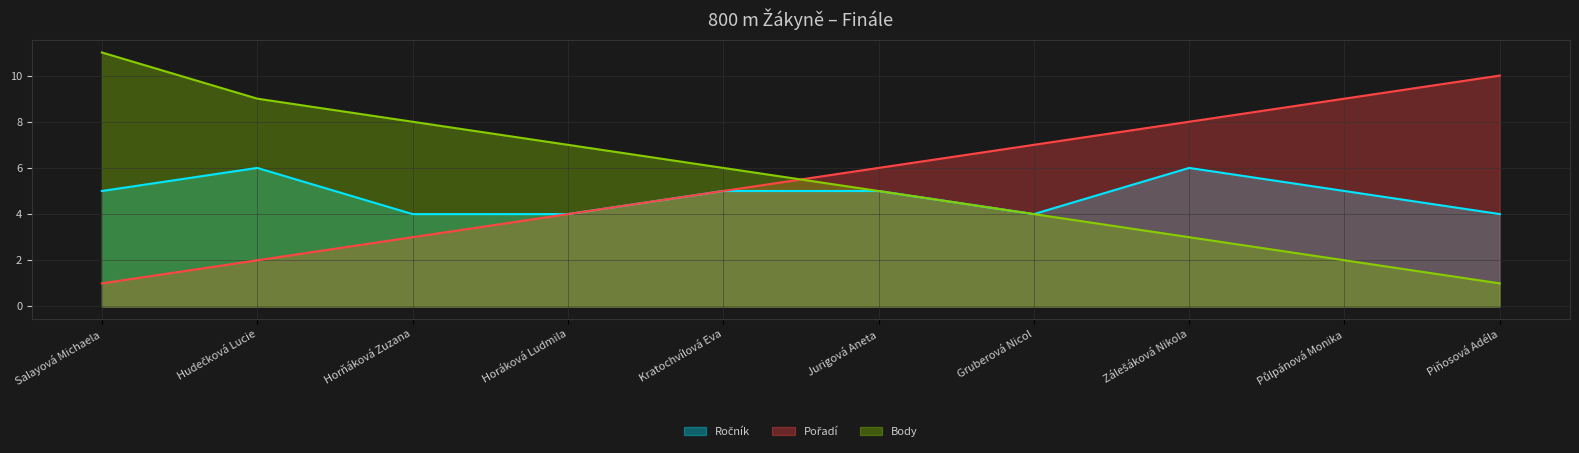

The Pořadí series shows 9 at Půlpánová Monika. True or false?

True